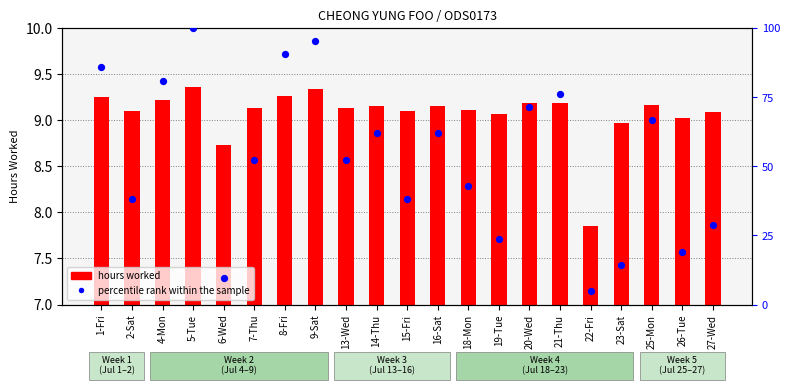

What are all the series names shown in the legend?

hours worked, percentile rank within the sample